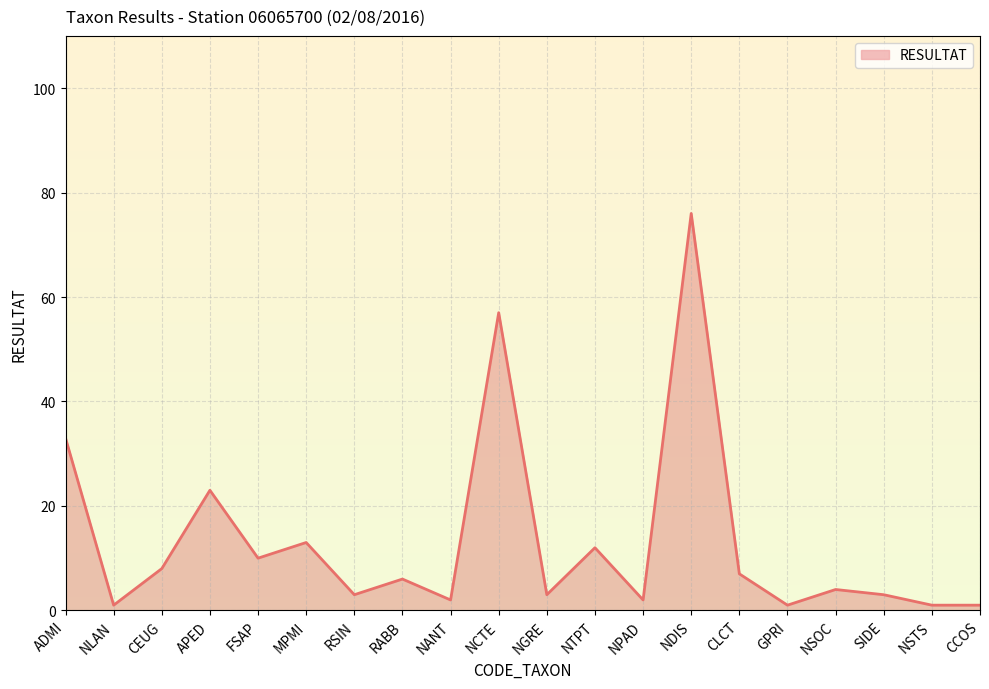

What is the average value?

13